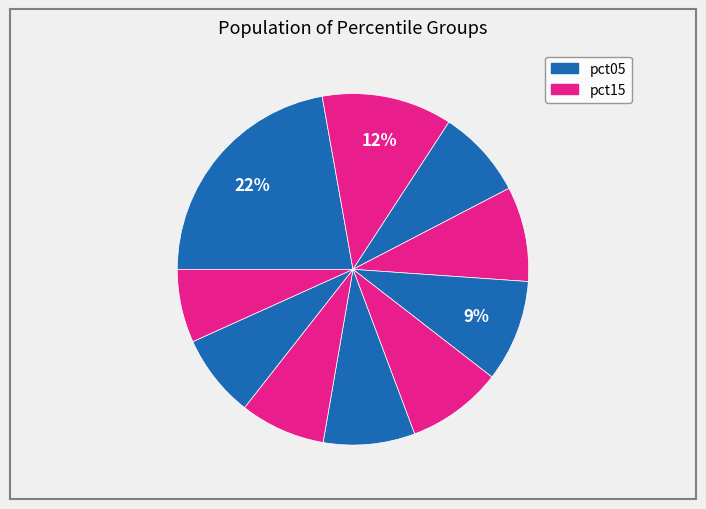

How many slices are in this pie chart?

10